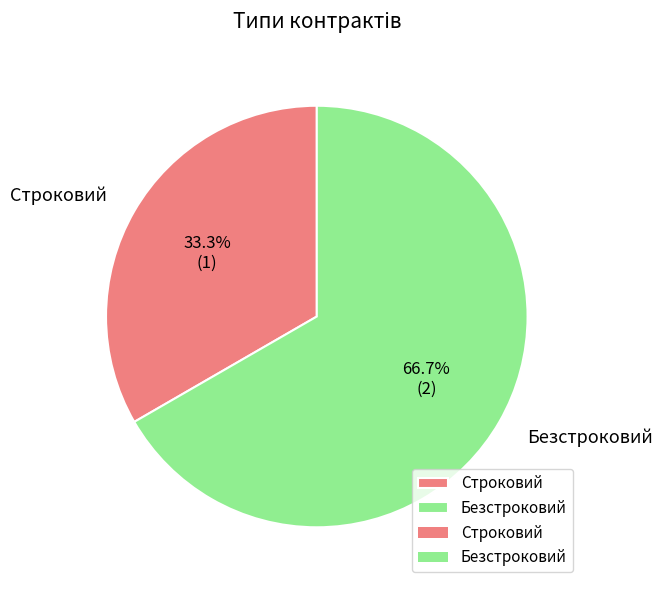

Is it true that Строковий is 48% of the pie?

False